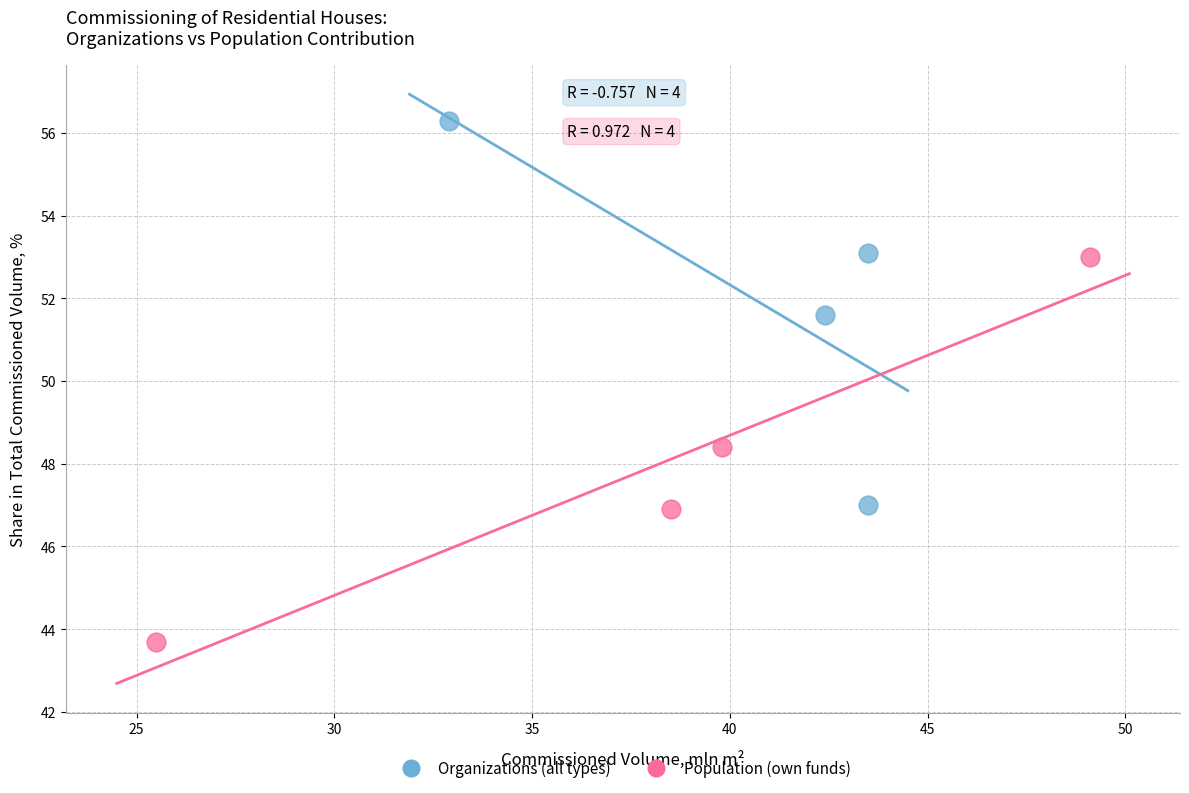

Which series contains the highest Y value?

Organizations (all types)